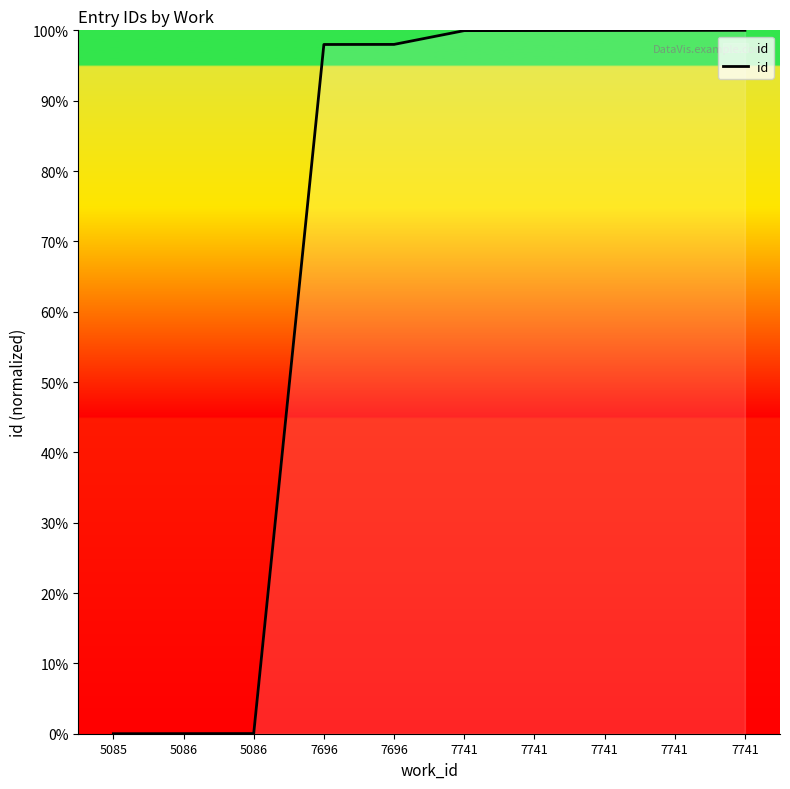

What is the change in value from 5086 to 7741?

+100.0